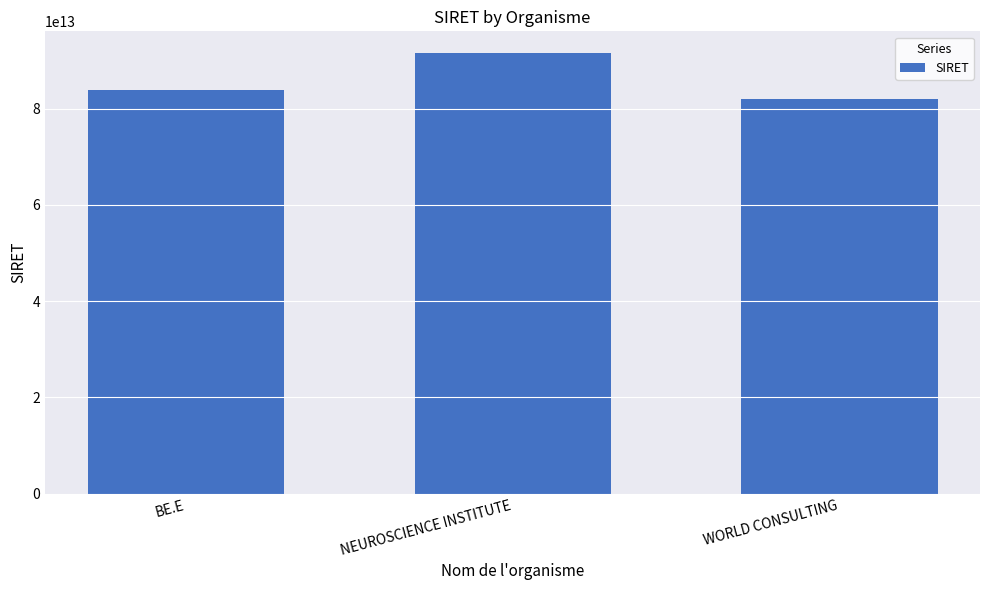

How many distinct data groups are displayed?

1